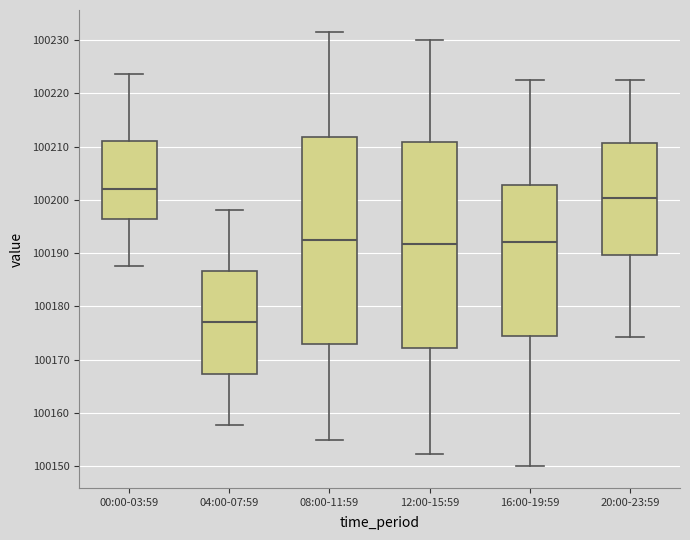

Which box has the lowest median line?

04:00-07:59